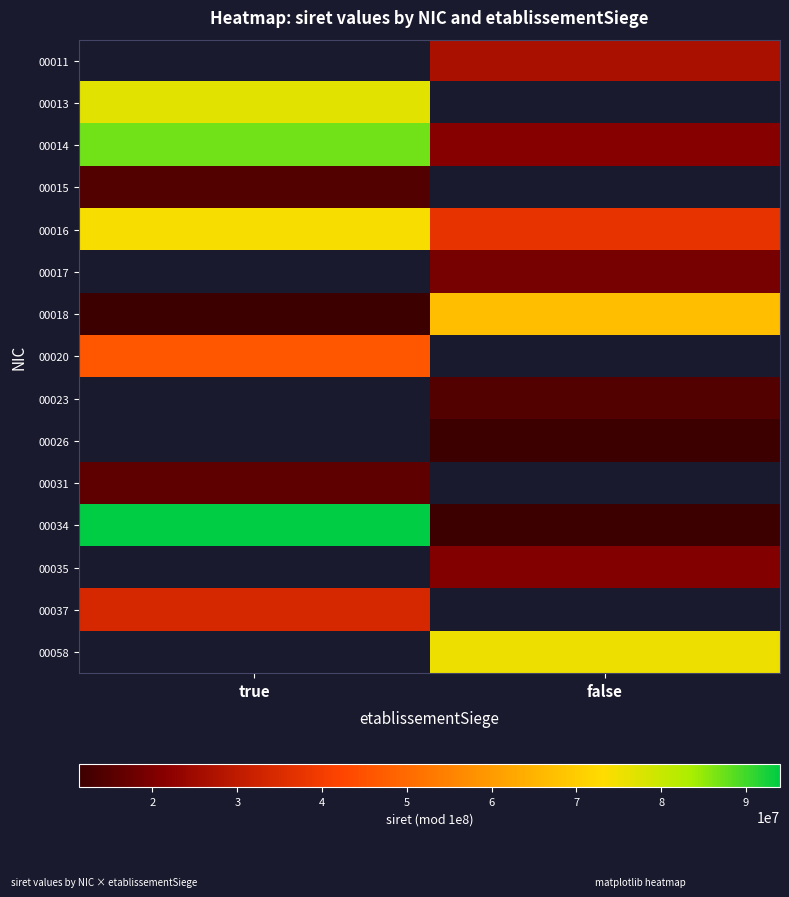

What is the difference between the highest and lowest values at false?

64200032.0